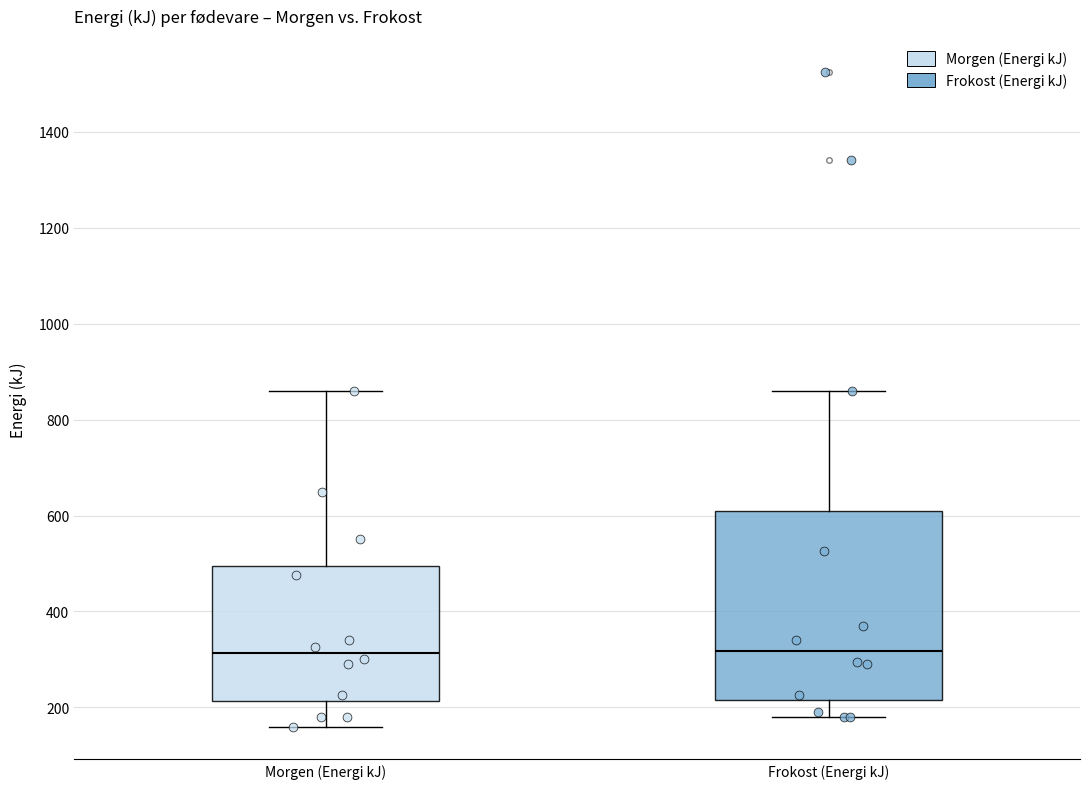

Where does the lower whisker of the box for Frokost (Energi kJ) end on the y-axis? The values are not printed on the chart, so give them approximately, as read against the axis.

180